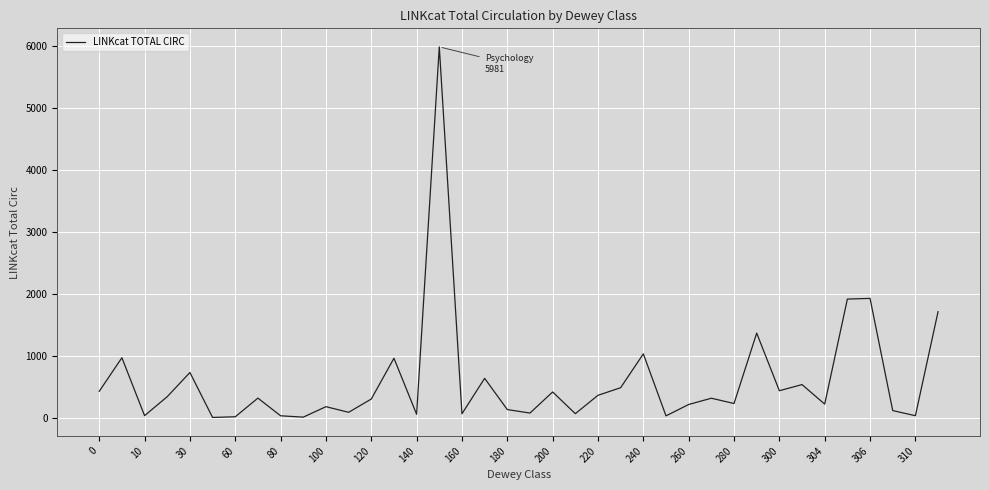

What is the difference between the maximum and minimum values?

5976